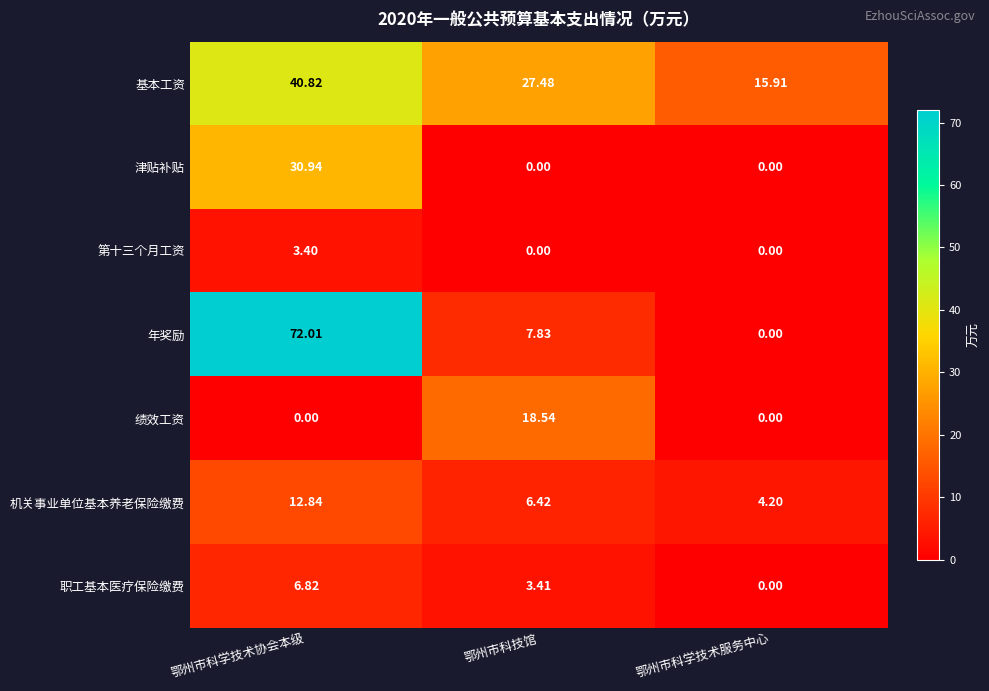

Rank the series by their maximum value, from lowest to highest.

第十三个月工资, 职工基本医疗保险缴费, 机关事业单位基本养老保险缴费, 绩效工资, 津贴补贴, 基本工资, 年奖励